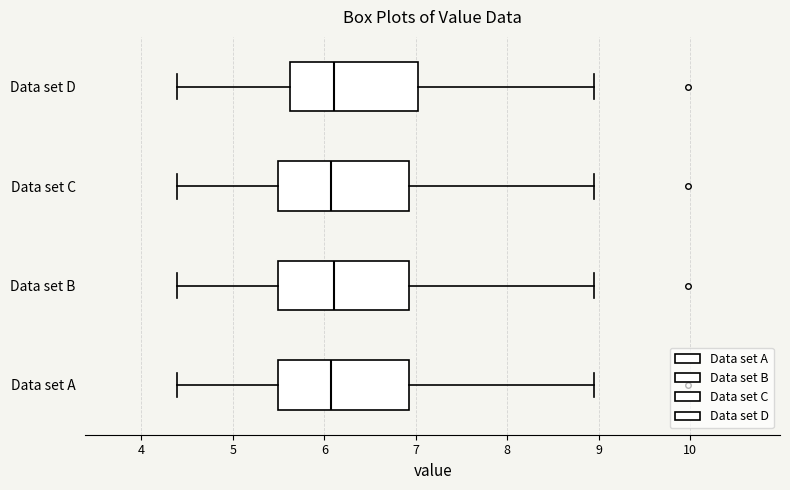

Reading bottom to top, transcribe this box plot: for each box, give where its median line is, the range the box spans, and where its two whiskers end, as read against the x-axis. The values are not printed on the chart, so give them approximately, as read against the axis.

Data set A: median 6.1, box 5.5 to 6.9, whiskers 4.4 to 9.0
Data set B: median 6.1, box 5.5 to 6.9, whiskers 4.4 to 9.0
Data set C: median 6.1, box 5.5 to 6.9, whiskers 4.4 to 9.0
Data set D: median 6.1, box 5.6 to 7.0, whiskers 4.4 to 9.0